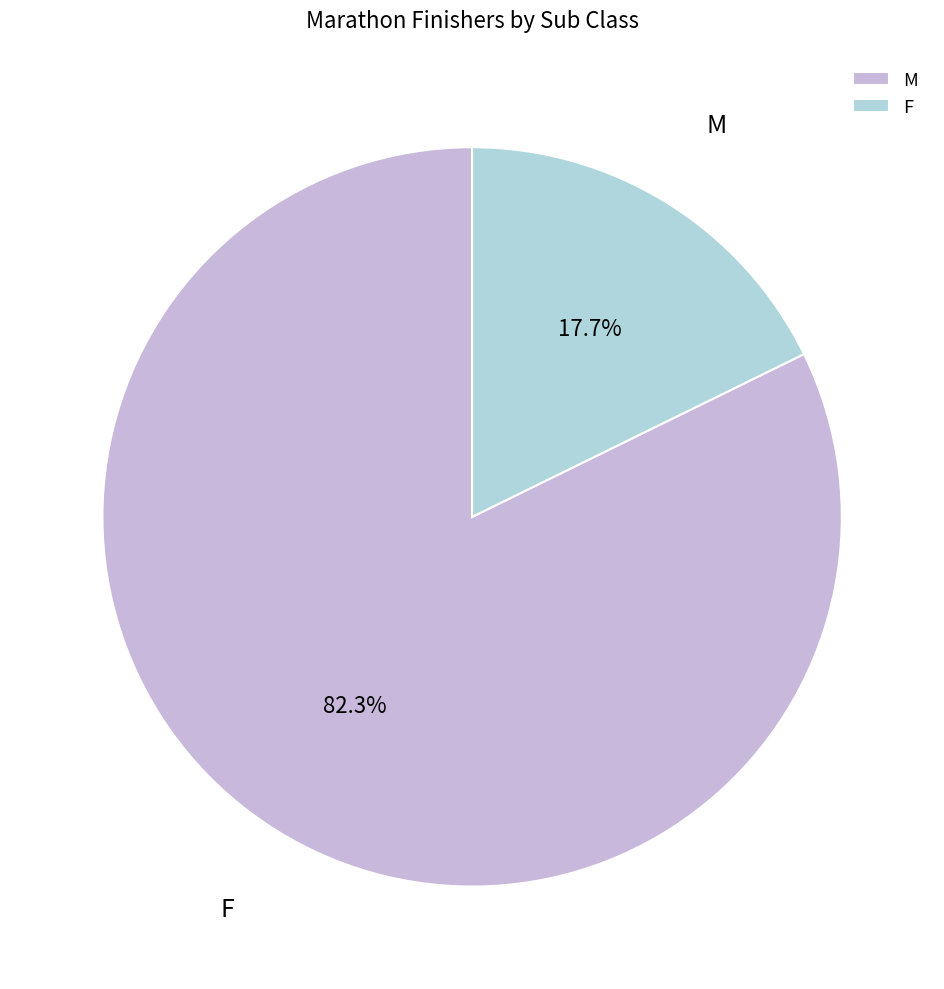

To the nearest percent, what percentage of the pie is M?

82%